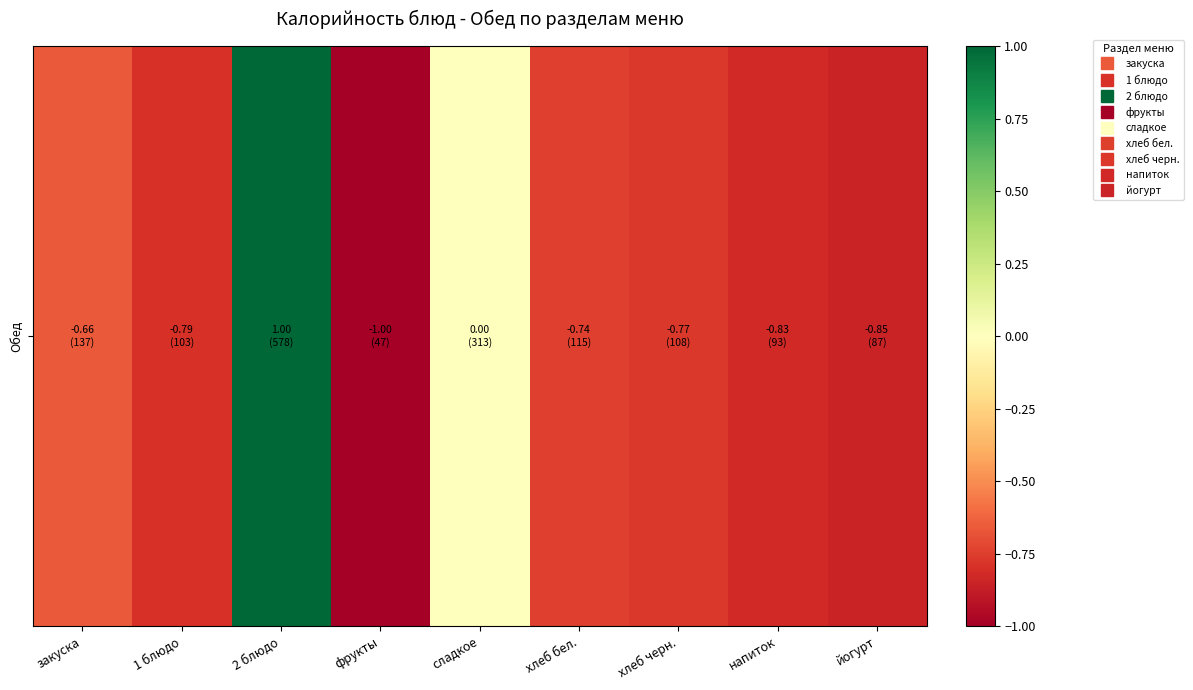

How many series are shown in this chart?

1